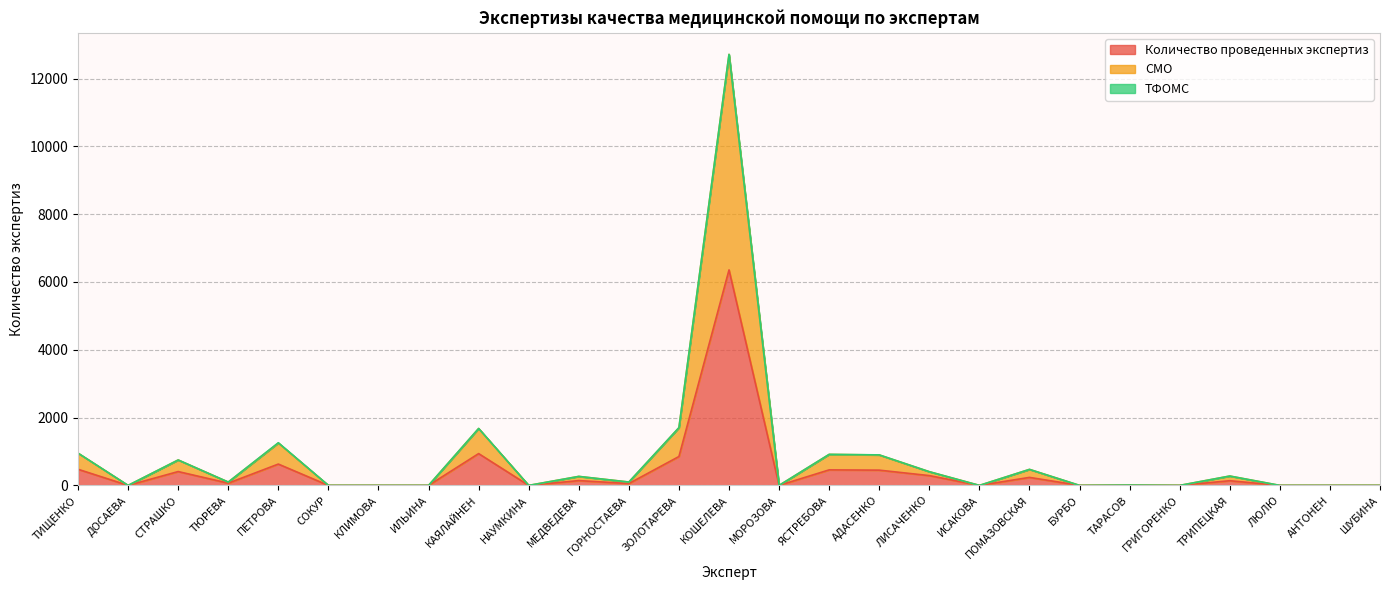

The value of Количество проведенных экспертиз at ЯСТРЕБОВА is 458. True or false?

True